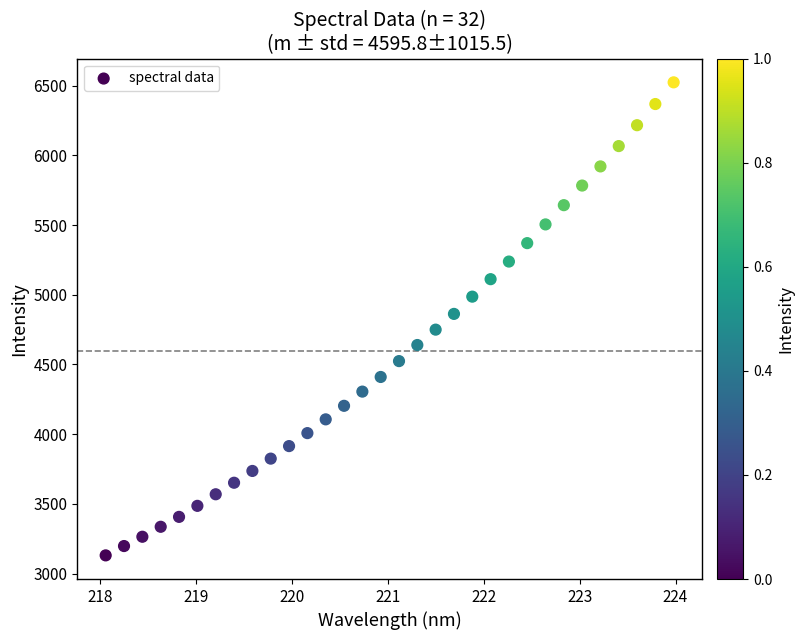

What is the range of Y values (max minus min)?

3394.3